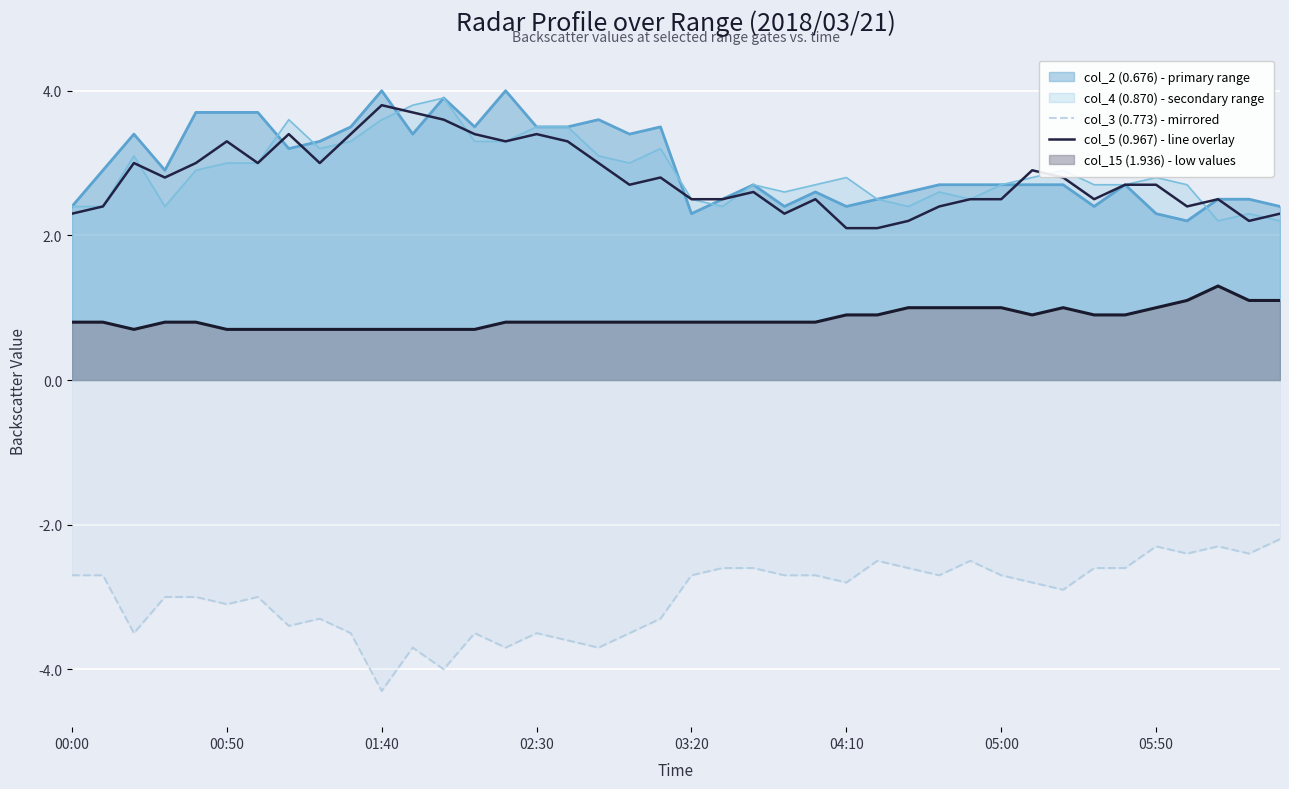

Which category has the lowest value in the col_3 (0.773) - mirrored series?

01:40